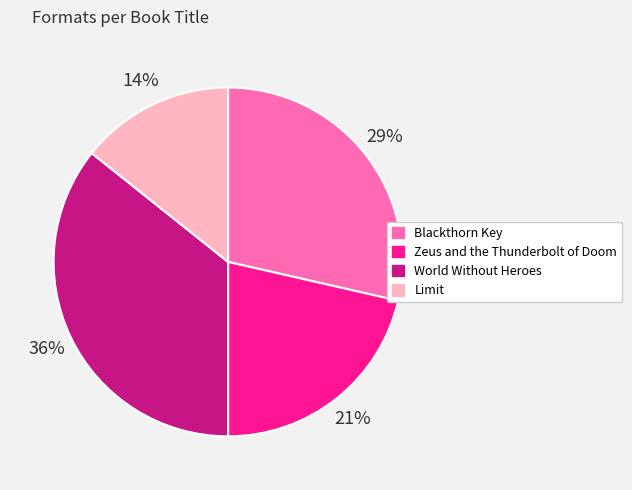

What is the ratio of the value at Limit to the value at World Without Heroes?

0.4